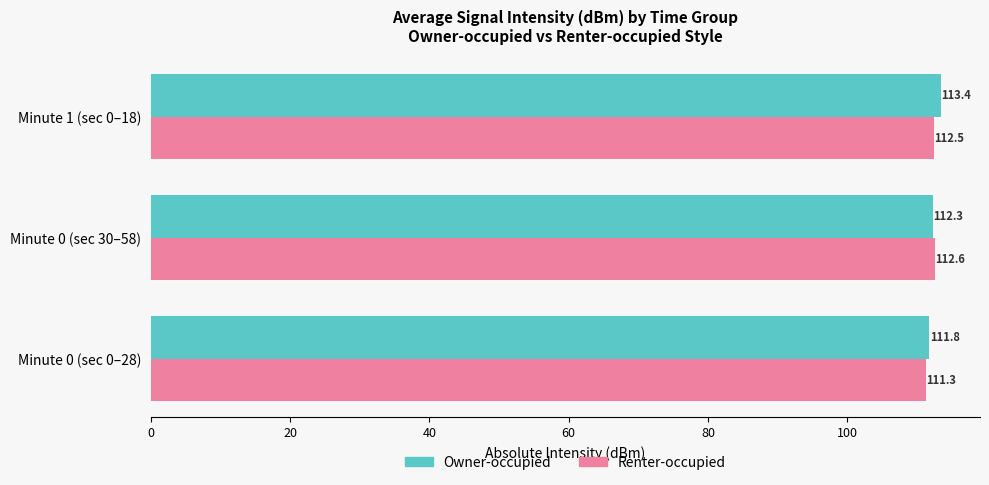

Count the Renter-occupied values in the range 111 to 112.

1